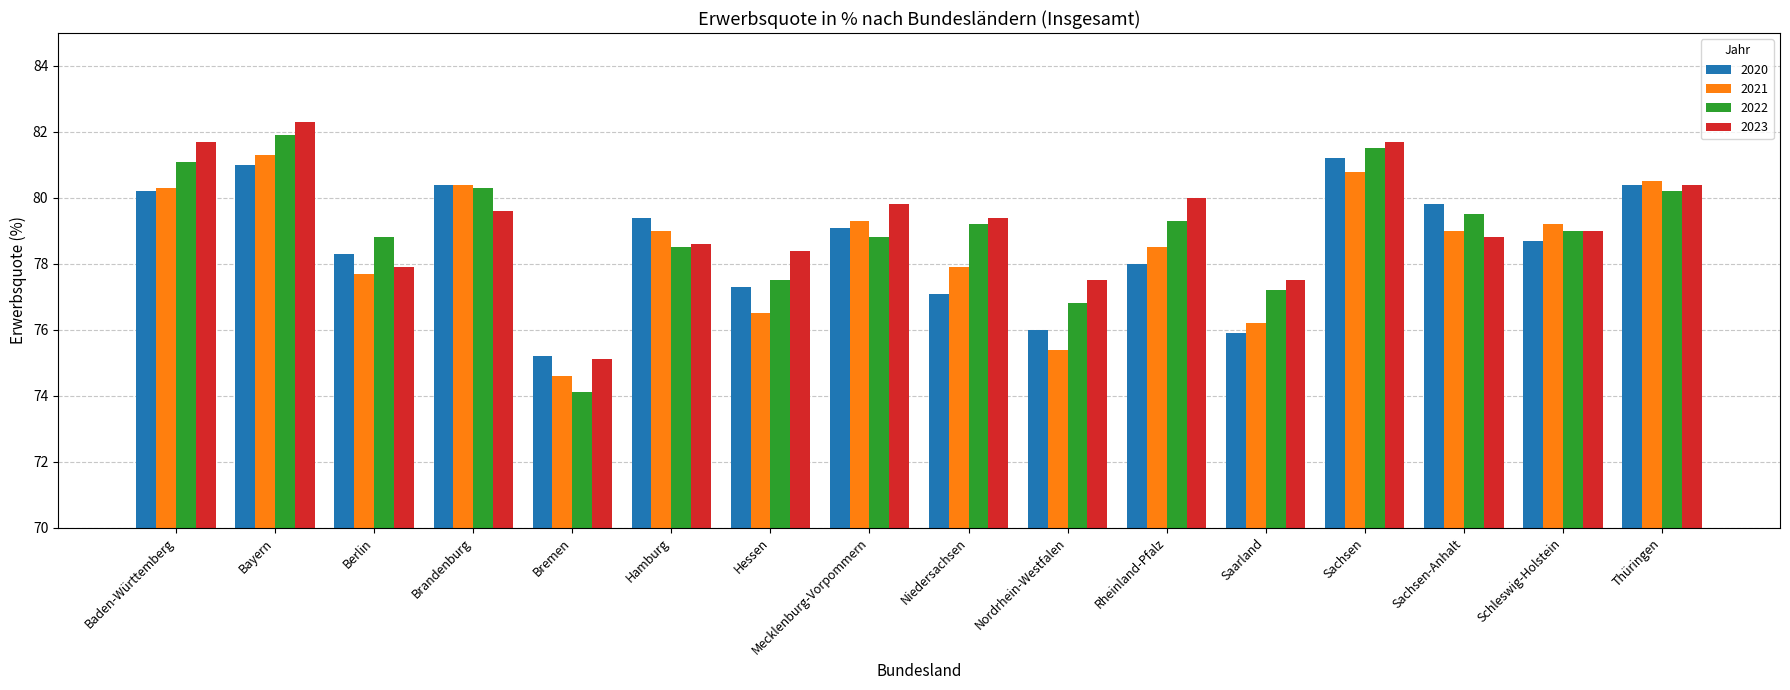

True or false: 2022 has a value of 131.1 at Sachsen.

False